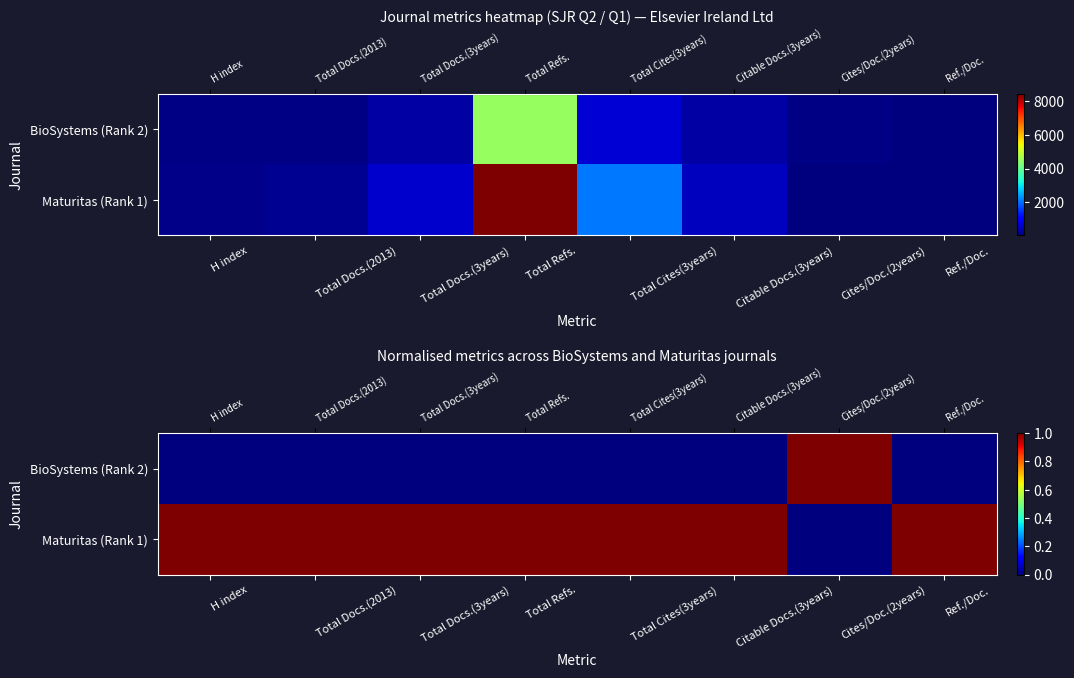

What is the difference between the highest and lowest values at Total Refs.?

1